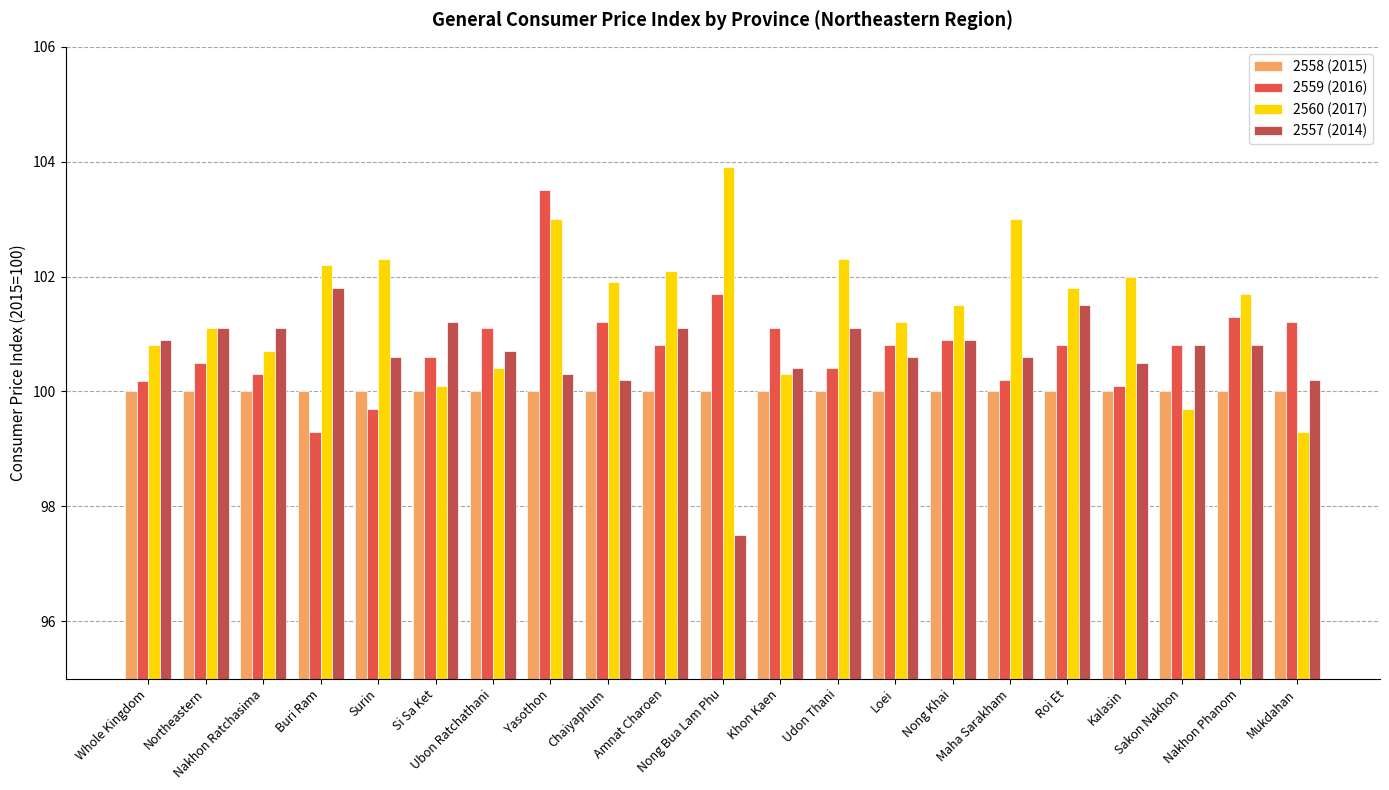

What position from the right is Udon Thani?

9